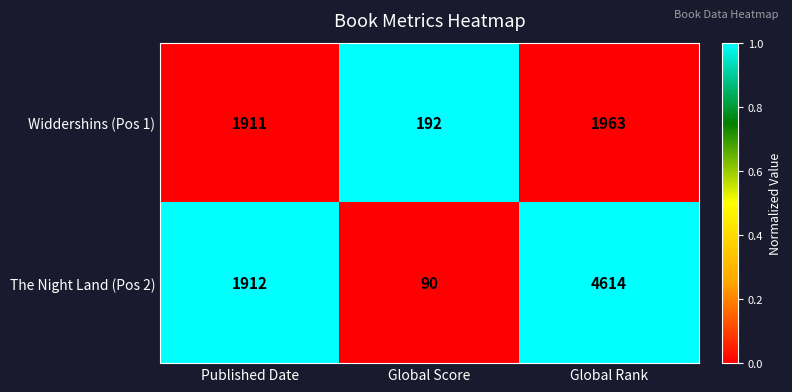

Is it true that The Night Land (Pos 2) equals 7880 at Global Rank?

False